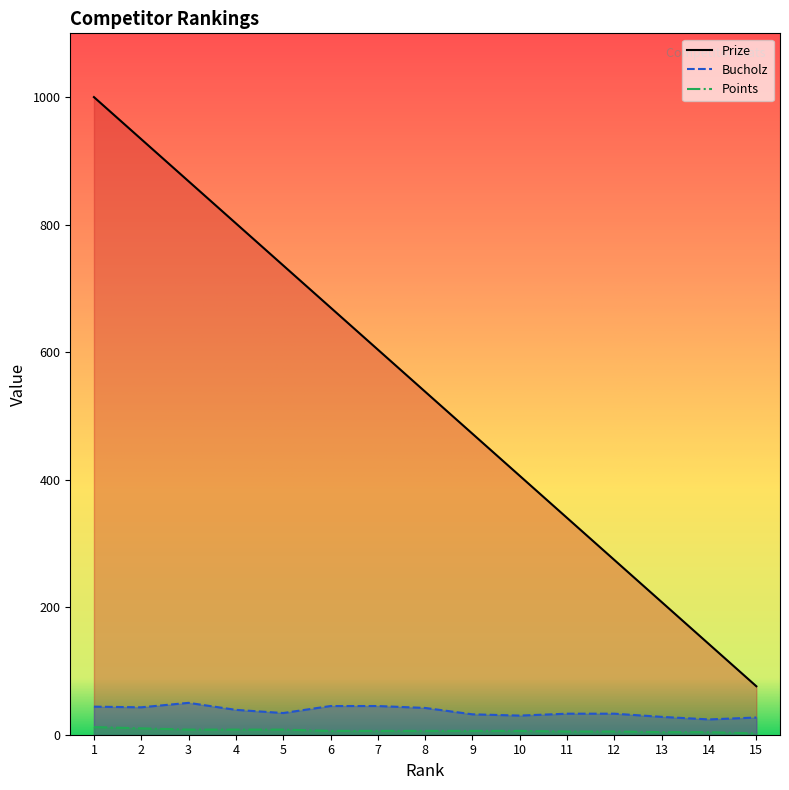

The value of Bucholz at 3 is 28. True or false?

False